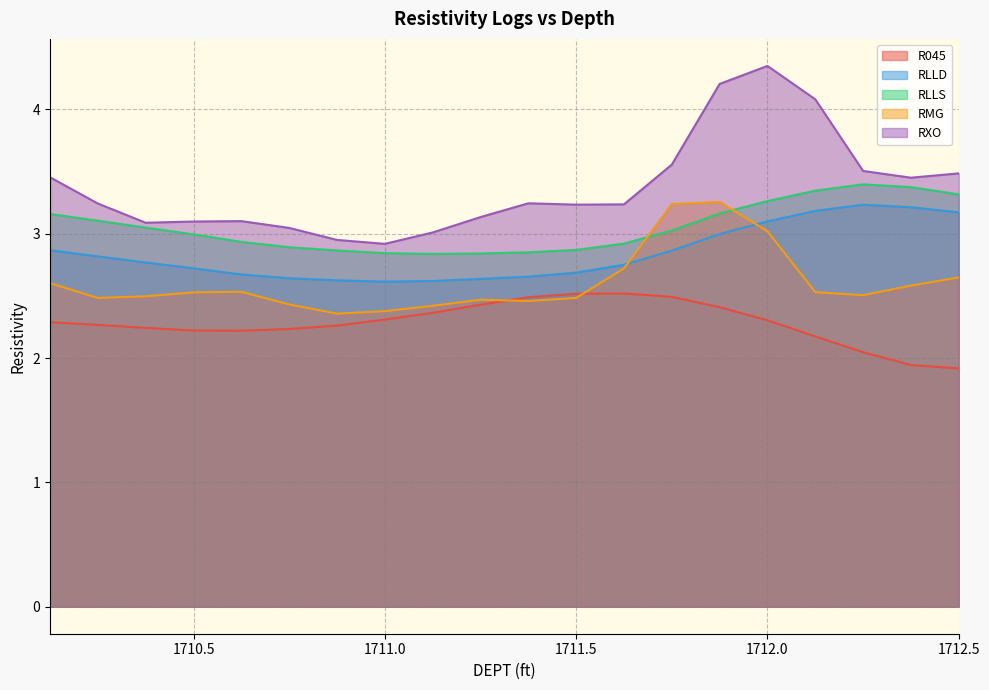

The RLLS series shows 4.5 at 1710.5. True or false?

False